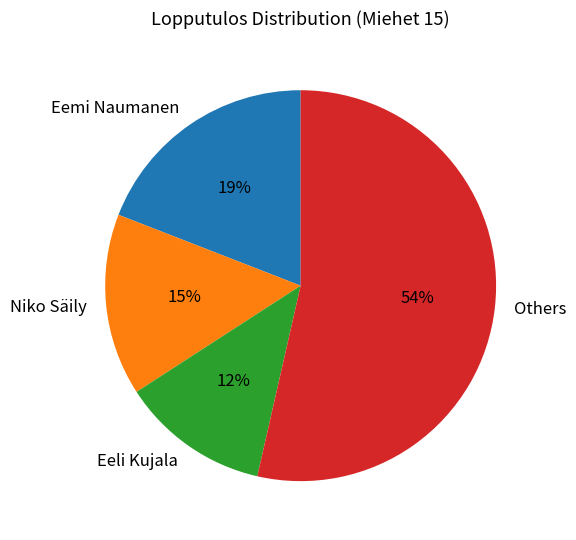

How many segments does this pie chart have?

4